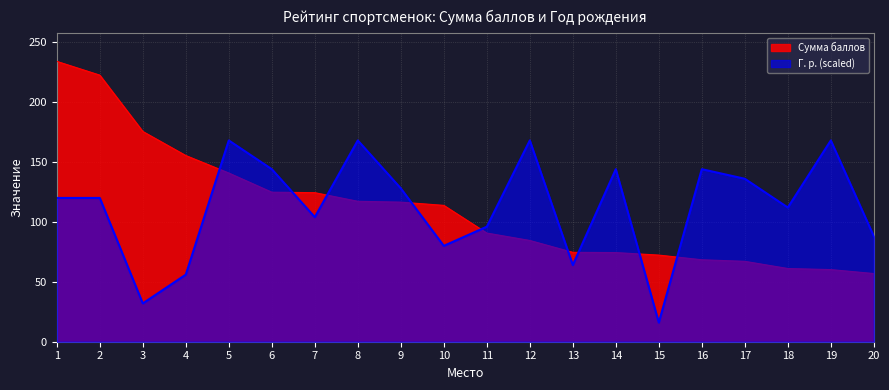

Between 5 and 3, which is larger?

3